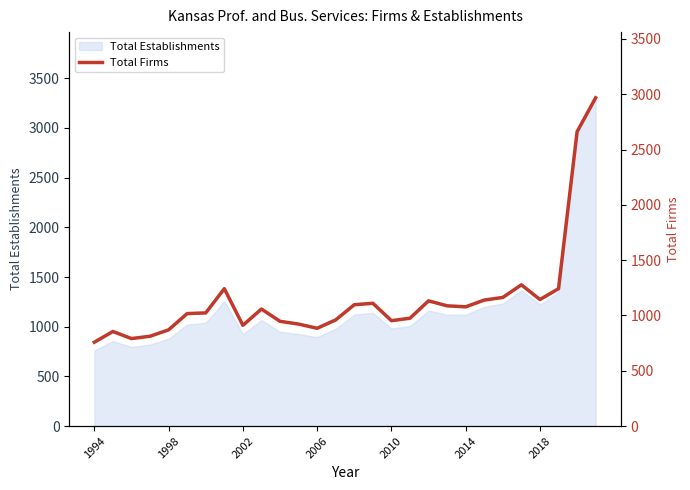

What is the difference between the maximum and minimum values?

2210